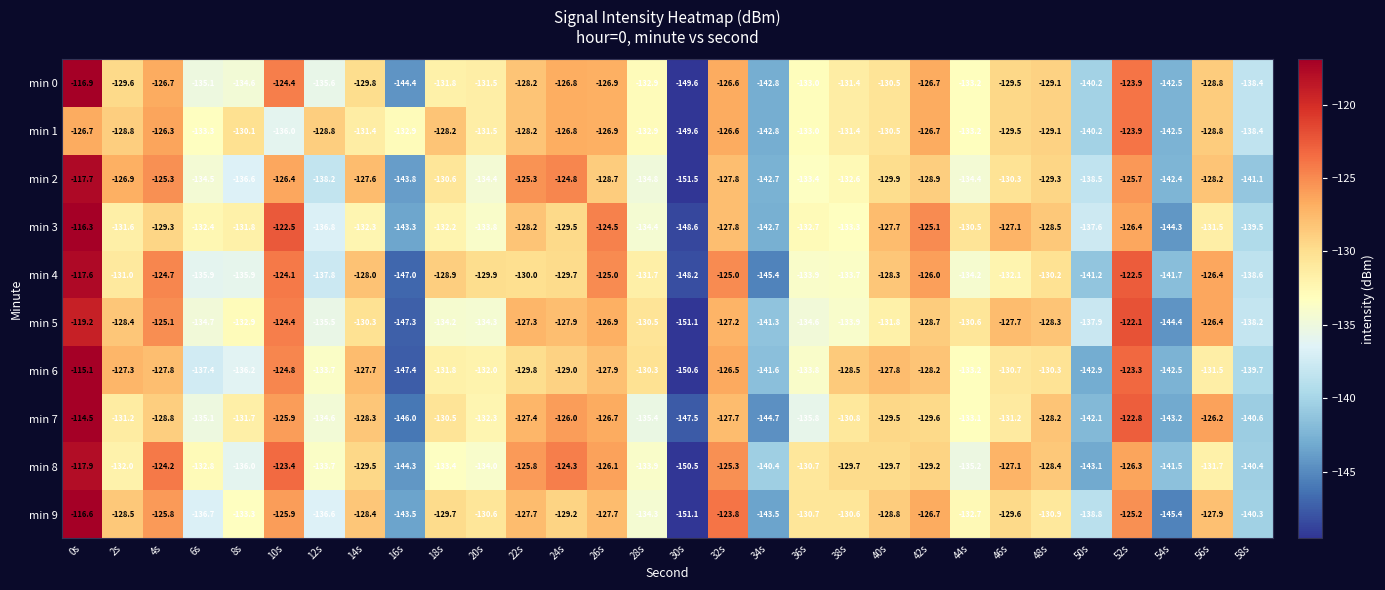

Rank the series by their maximum value, from lowest to highest.

min 1, min 5, min 8, min 2, min 4, min 0, min 9, min 3, min 6, min 7